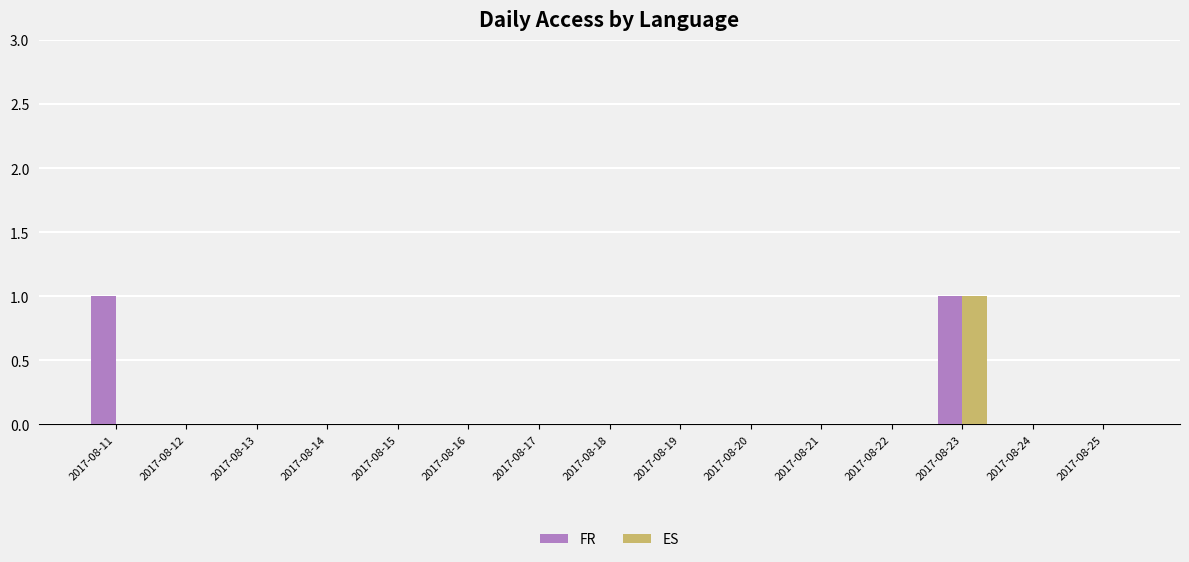

Is it true that FR equals 0 at 2017-08-17?

True